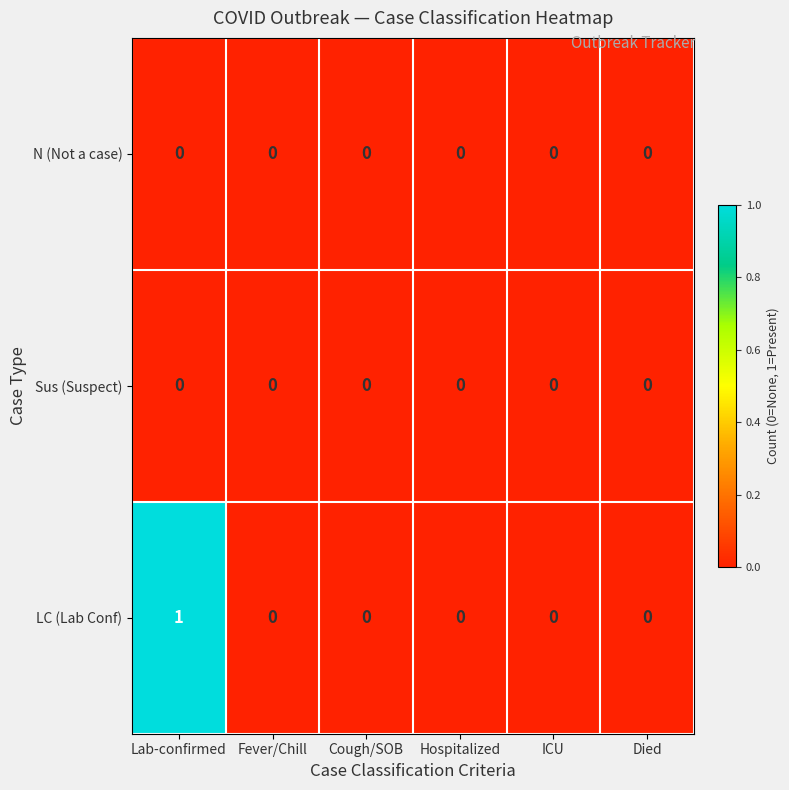

Which series has the largest total across all categories?

LC (Lab Conf)